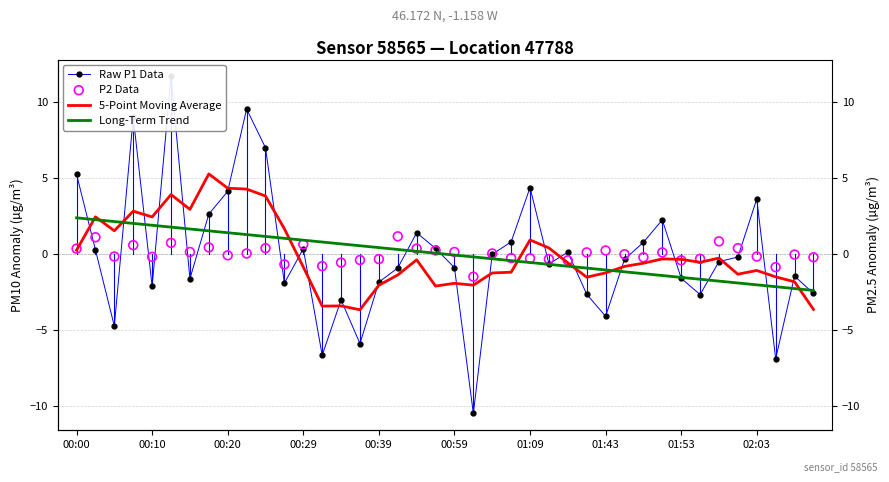

At how many categories does at least one series exceed 5?

6